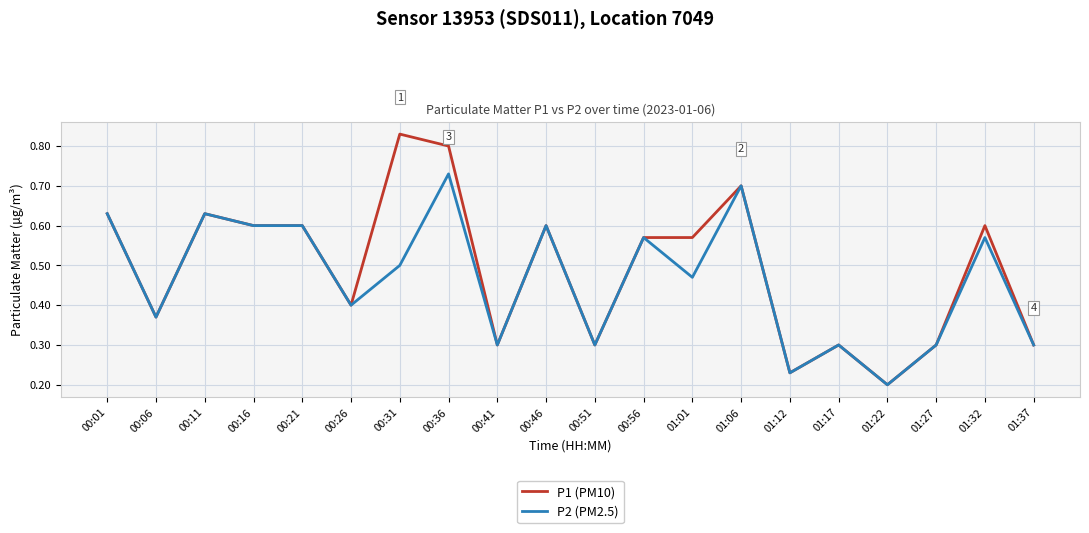

List the series in order of their overall mean, lowest first.

P2 (PM2.5), P1 (PM10)